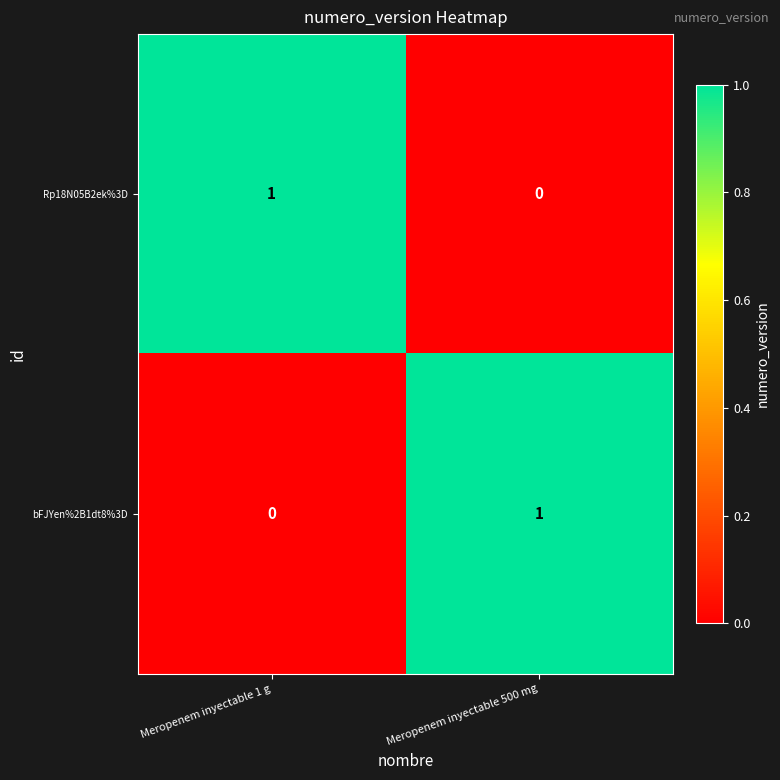

Reading left to right, transcribe all the data shown in this chart.

Rp18N05B2ek%3D: 1	0
bFJYen%2B1dt8%3D: 0	1